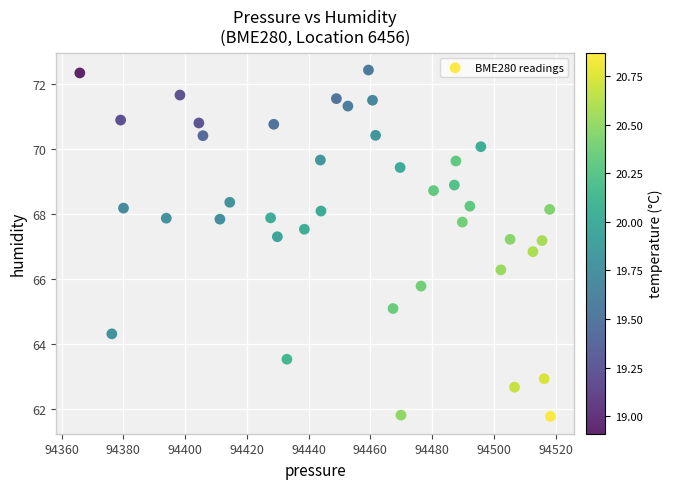

What is the range of X values (max minus min)?

152.4